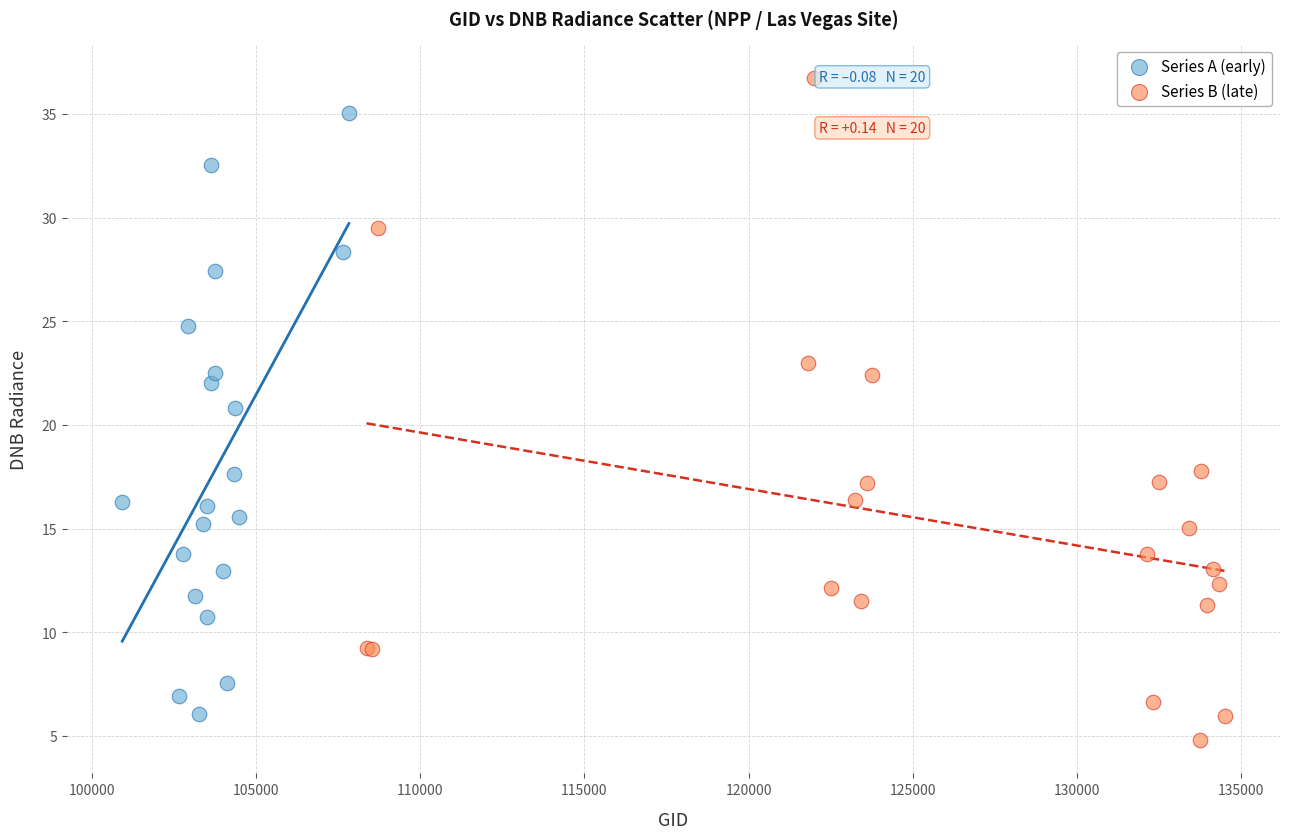

Which series reaches the minimum Y coordinate?

Series B (late)